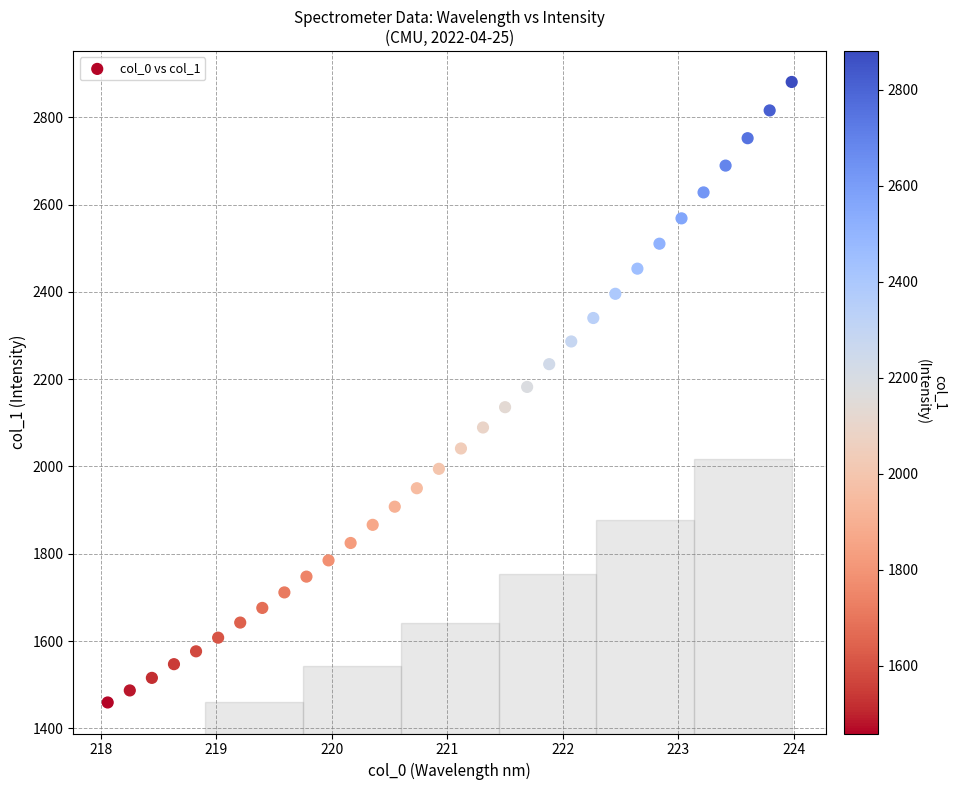

What is the range of X values (max minus min)?

5.9